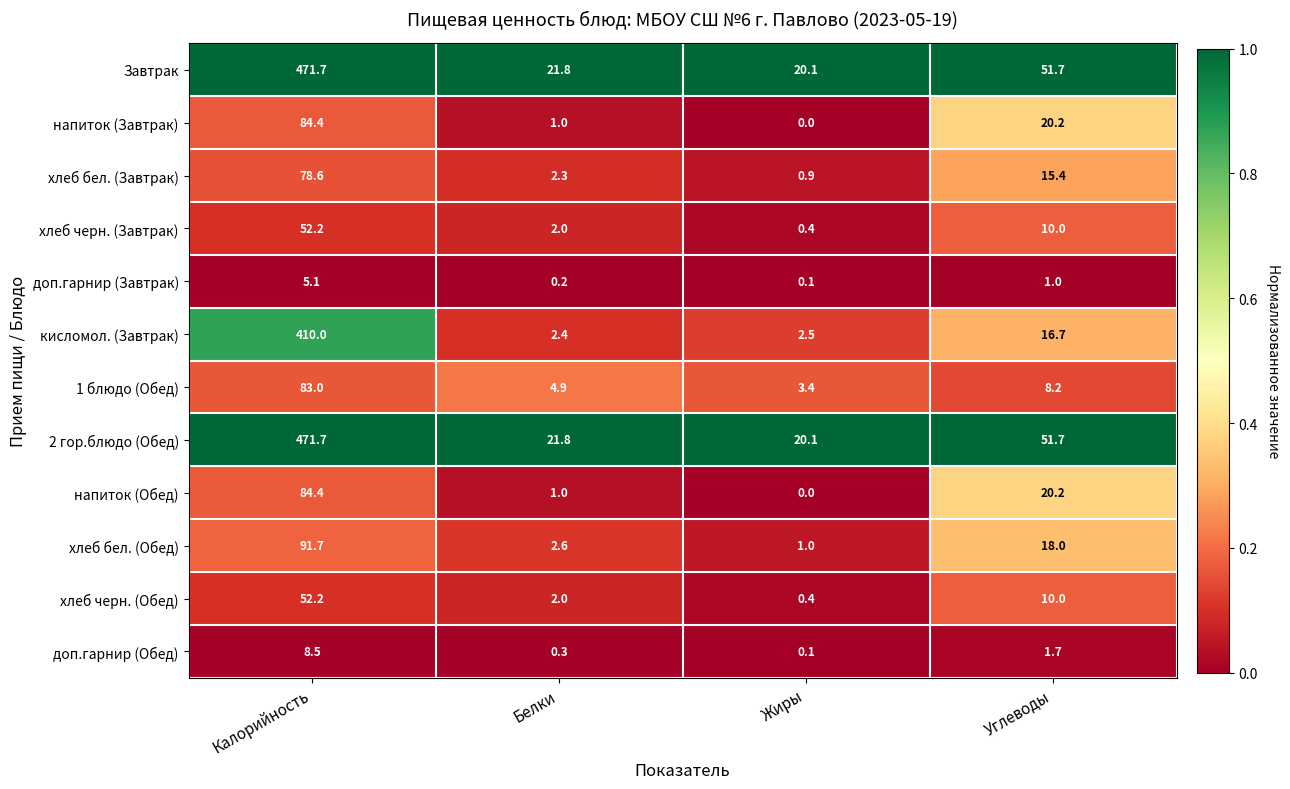

The value of Завтрак at Углеводы is 29.7. True or false?

False